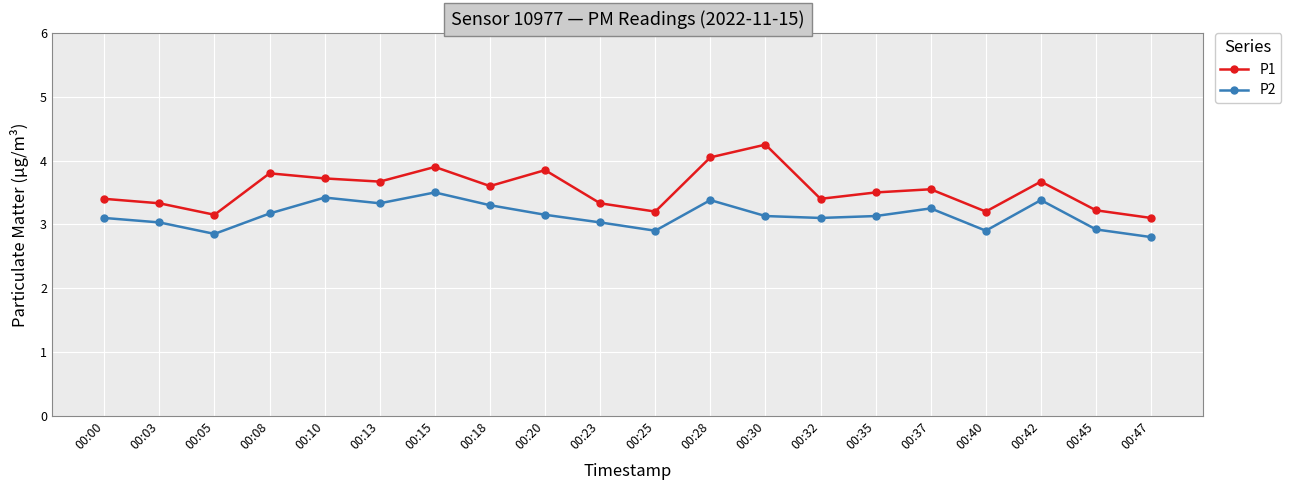

Which series has the largest range (max minus min)?

P1